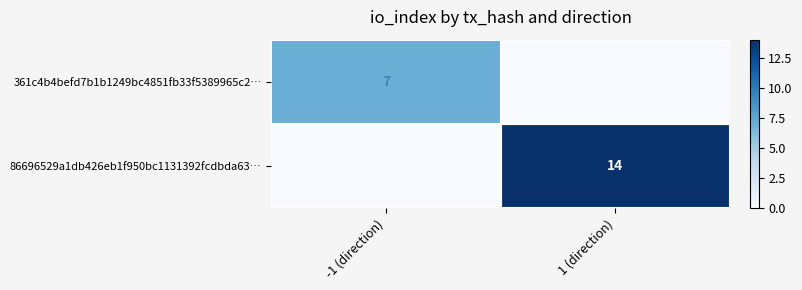

The 86696529a1db426eb1f950bc1131392fcdbda63… series shows 8 at 1 (direction). True or false?

False